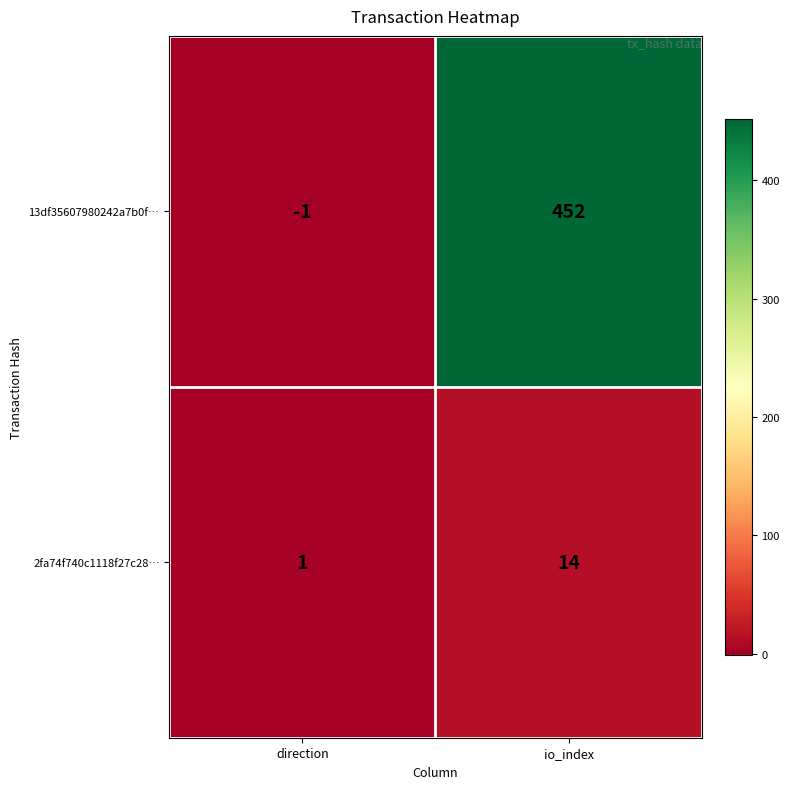

What is the sum of the 2fa74f740c1118f27c28… values at direction and io_index?

15